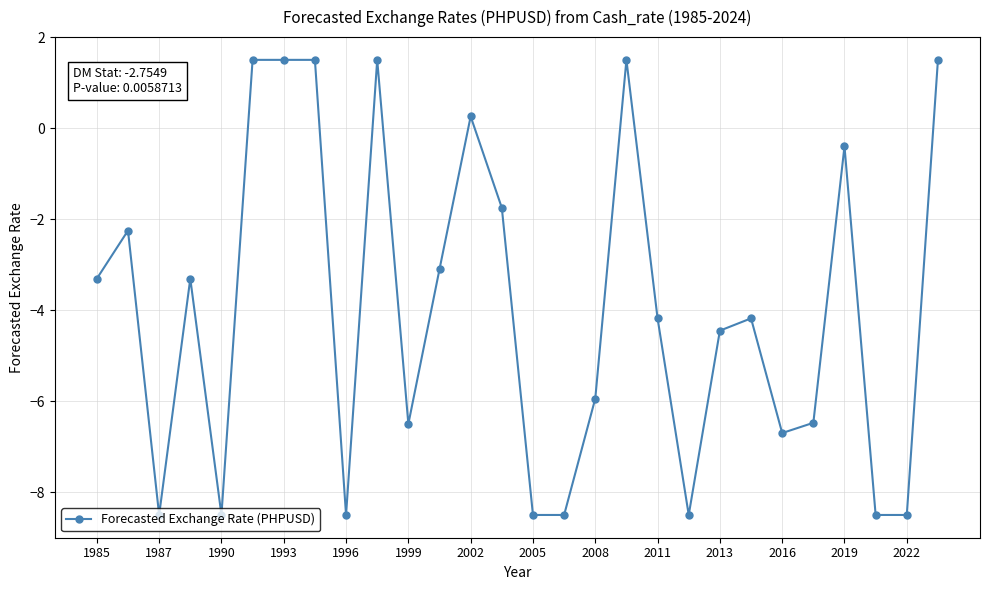

What is the value of the 18th point from the left?

1.5